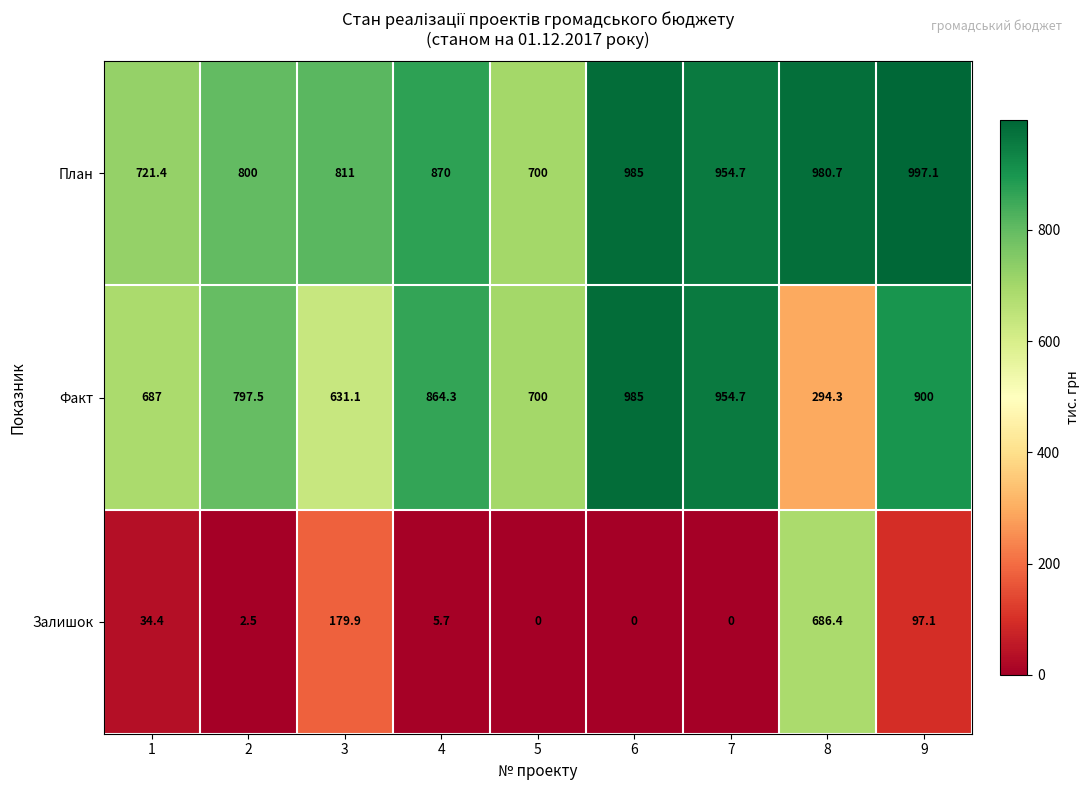

How many data points in Факт are above 797?

5